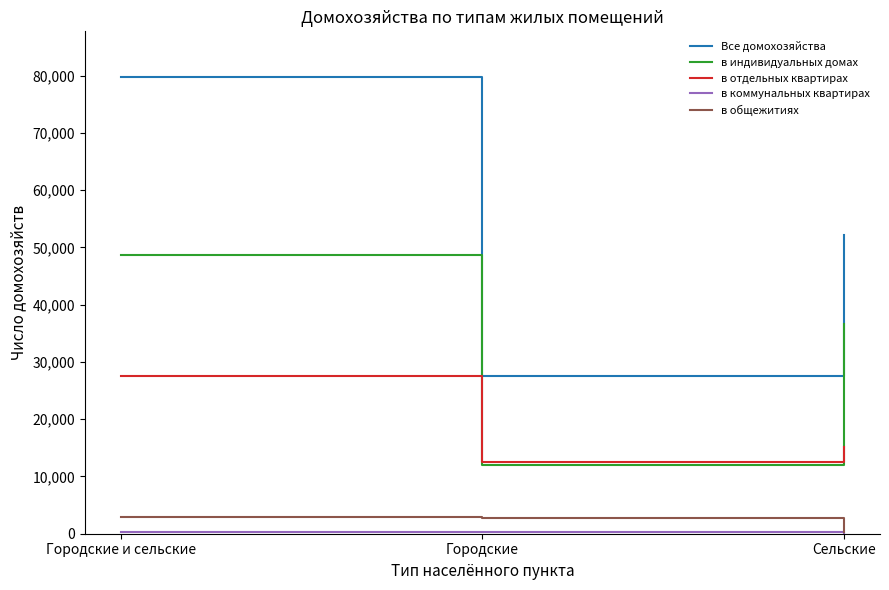

List the labels in order of Все домохозяйства value, smallest first.

Городские, Сельские, Городские и сельские